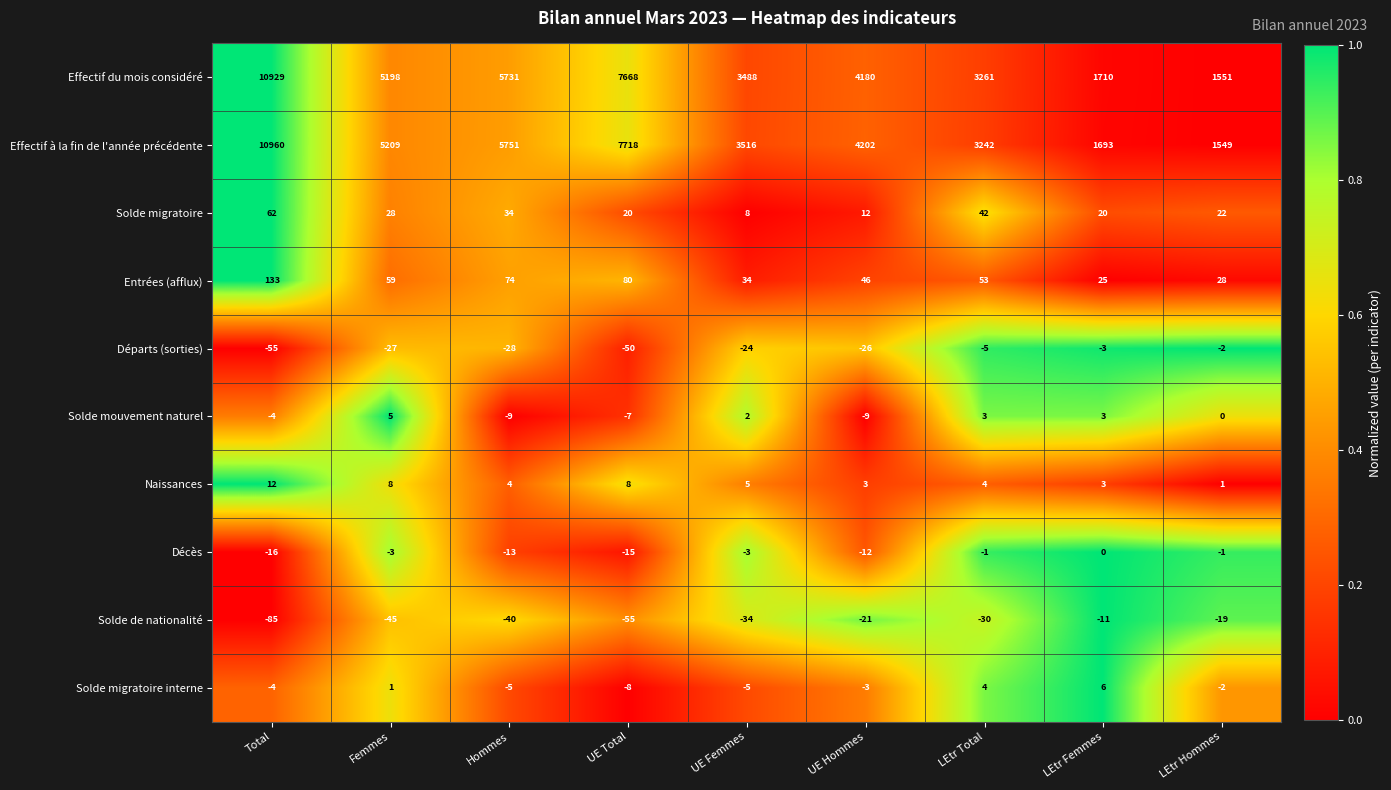

Rank the series by their maximum value, from highest to lowest.

Effectif à la fin de l'année précédente, Effectif du mois considéré, Entrées (afflux), Solde migratoire, Naissances, Solde migratoire interne, Solde mouvement naturel, Décès, Départs (sorties), Solde de nationalité